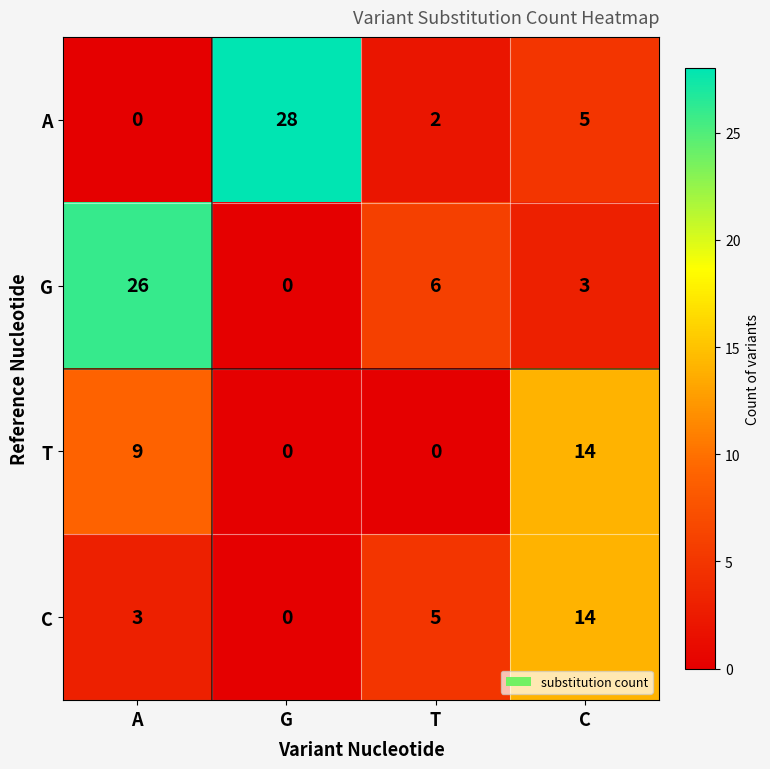

At which category is the sum across all series the highest?

A